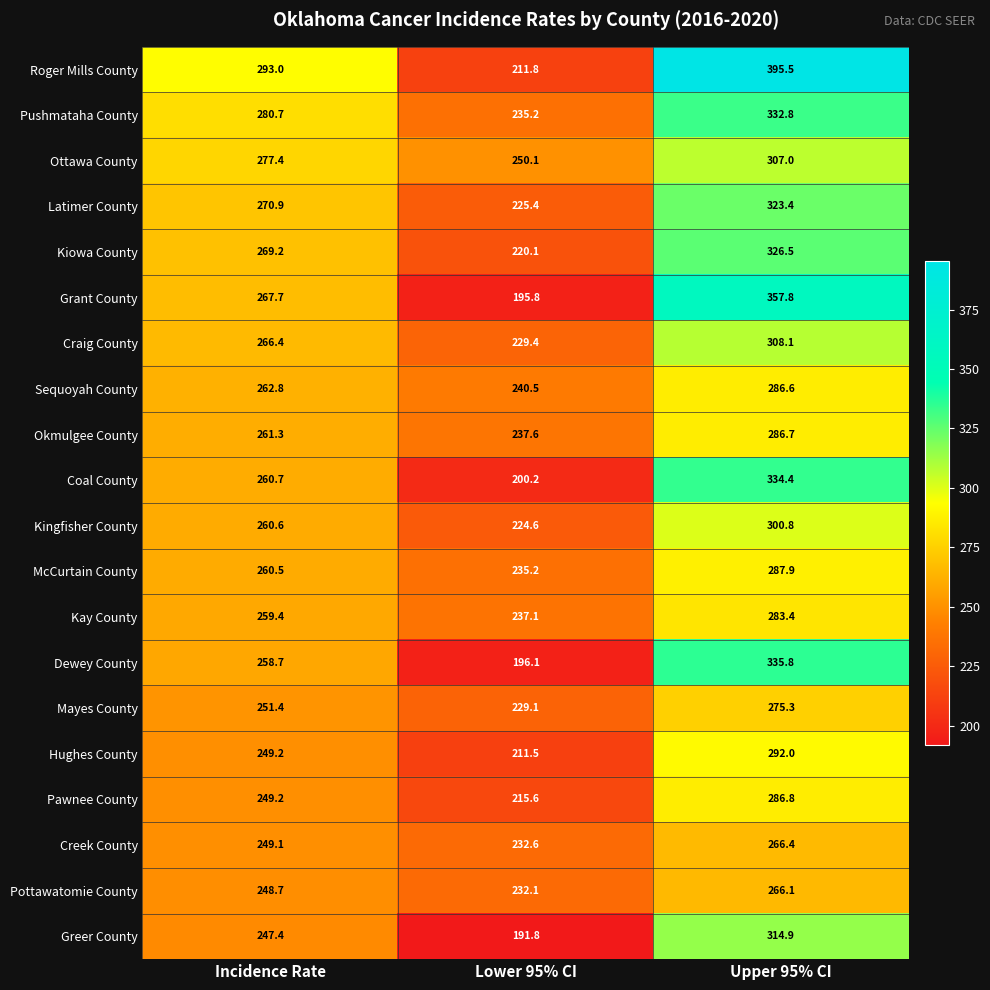

The value of Kay County at Lower 95% CI is 328.8. True or false?

False